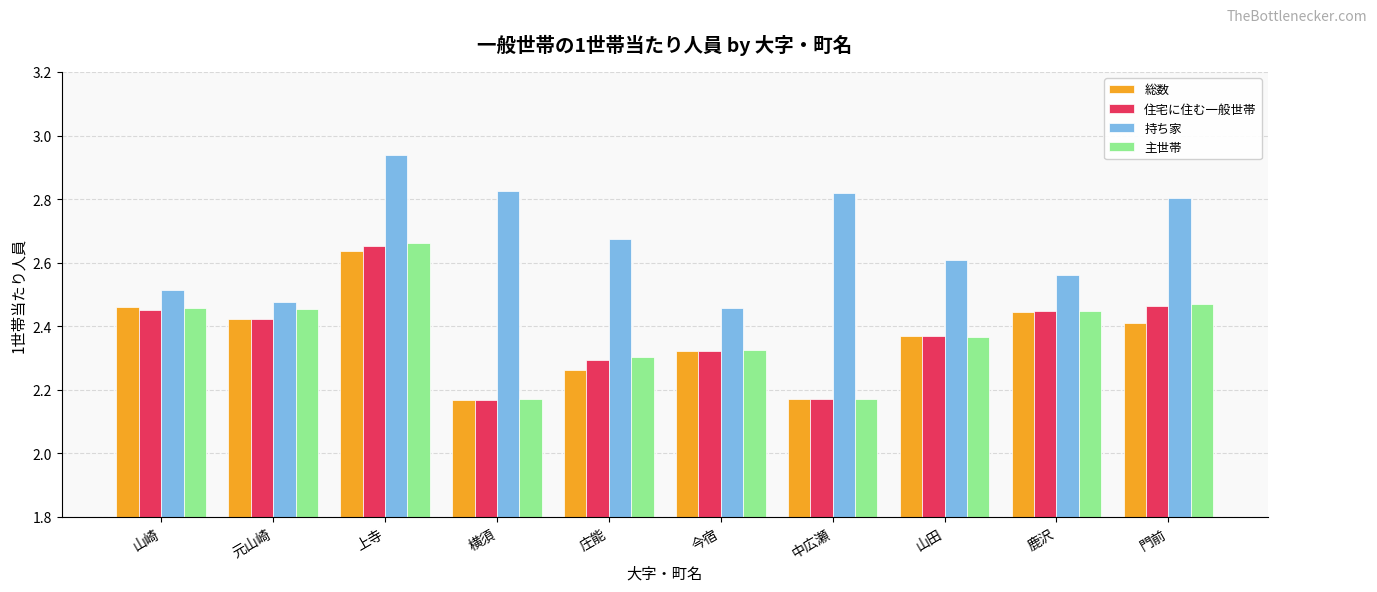

What is the label of the 1st bar from the right?

門前